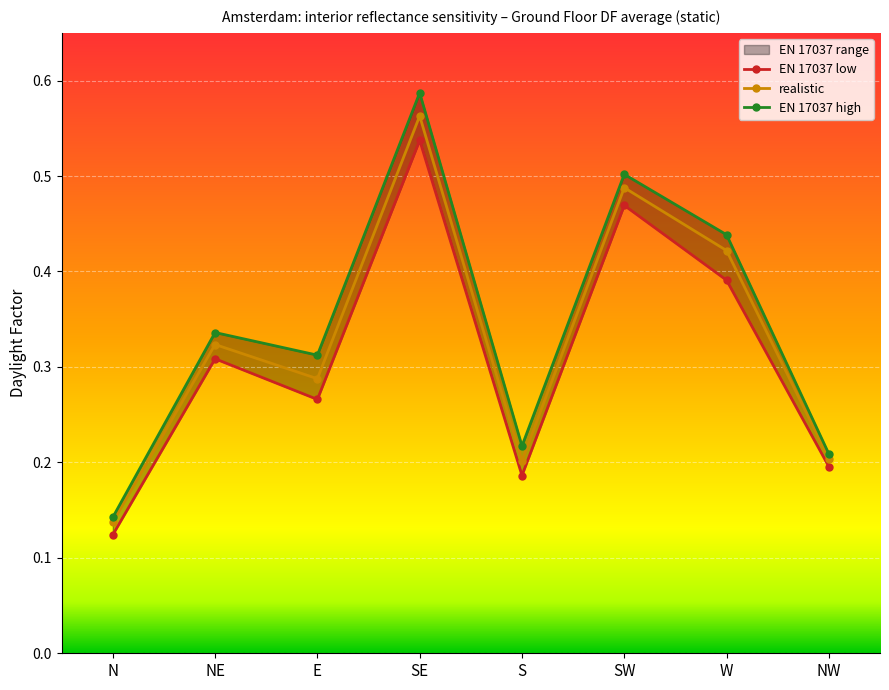

What position from the left is W?

7